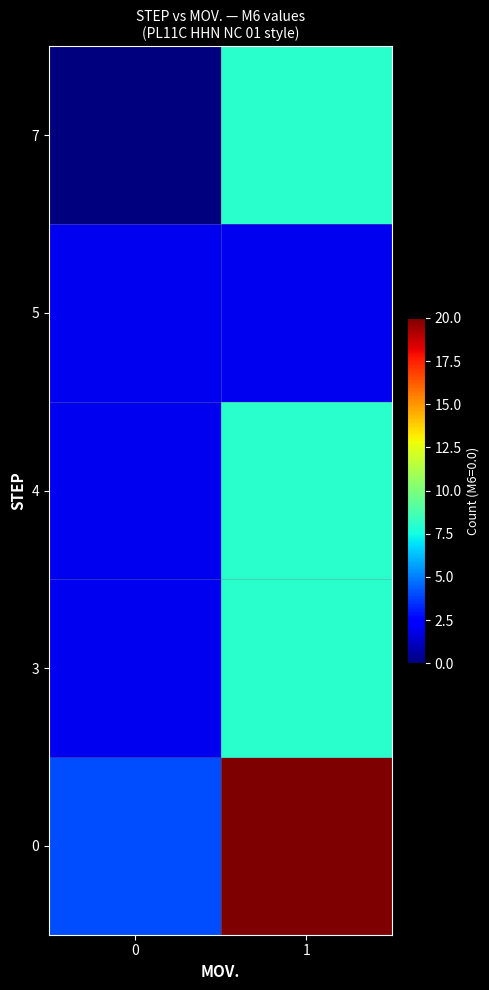

What is the difference between the highest and lowest values at 1?

18